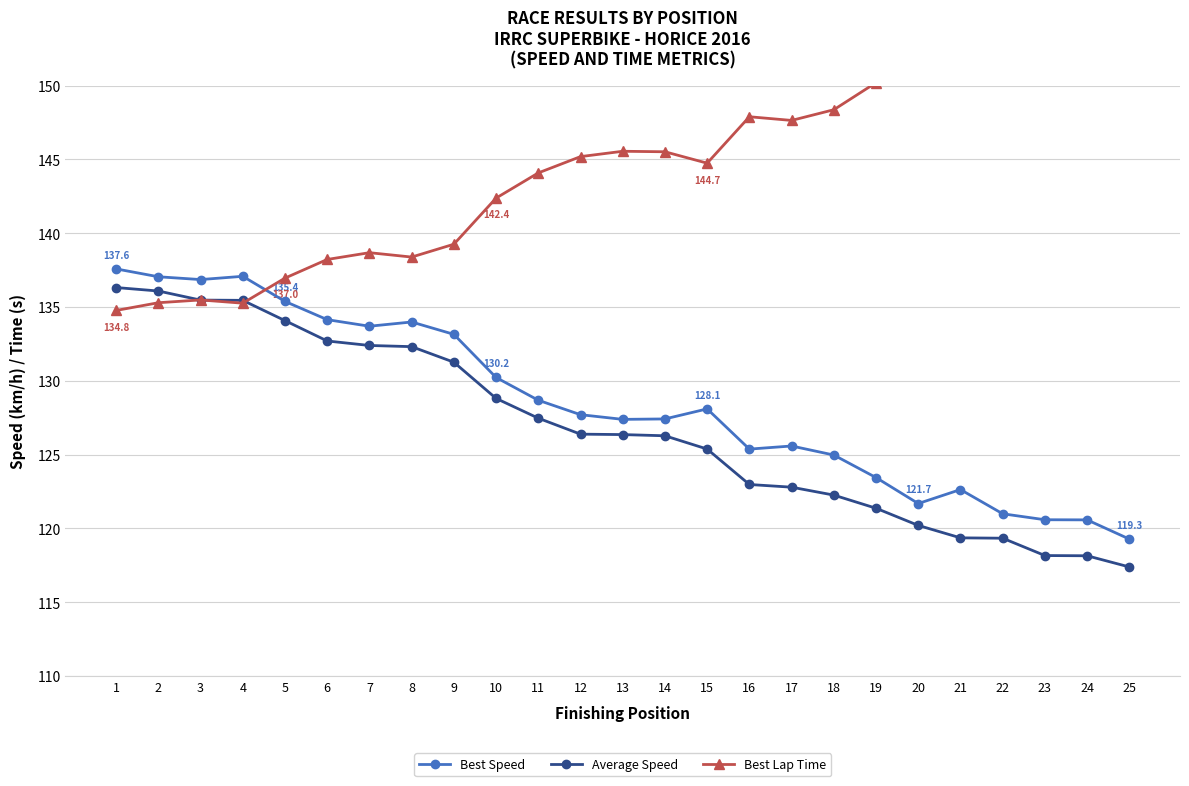

Where is the first local maximum for Best Lap Time?

3